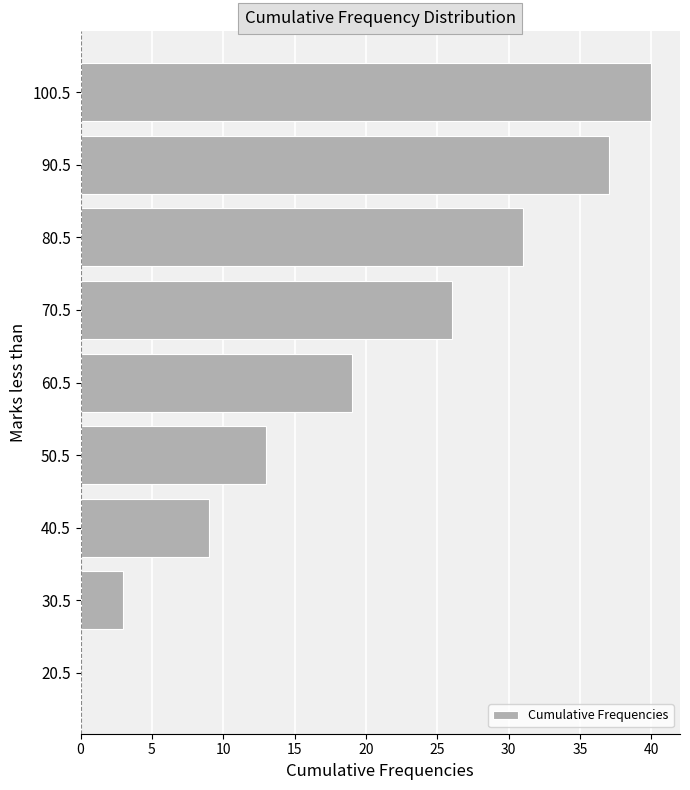

At which label is the value closest to 20?

60.5